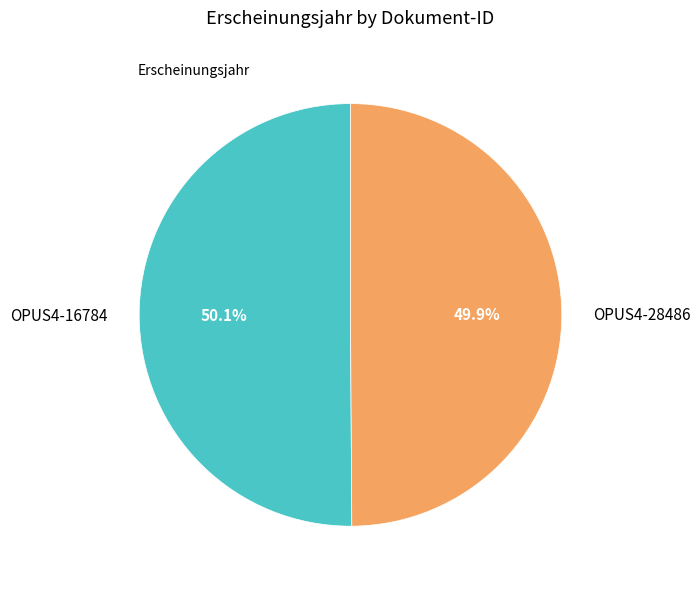

Combined, what portion of the pie is OPUS4-28486 and OPUS4-16784?

100.0%